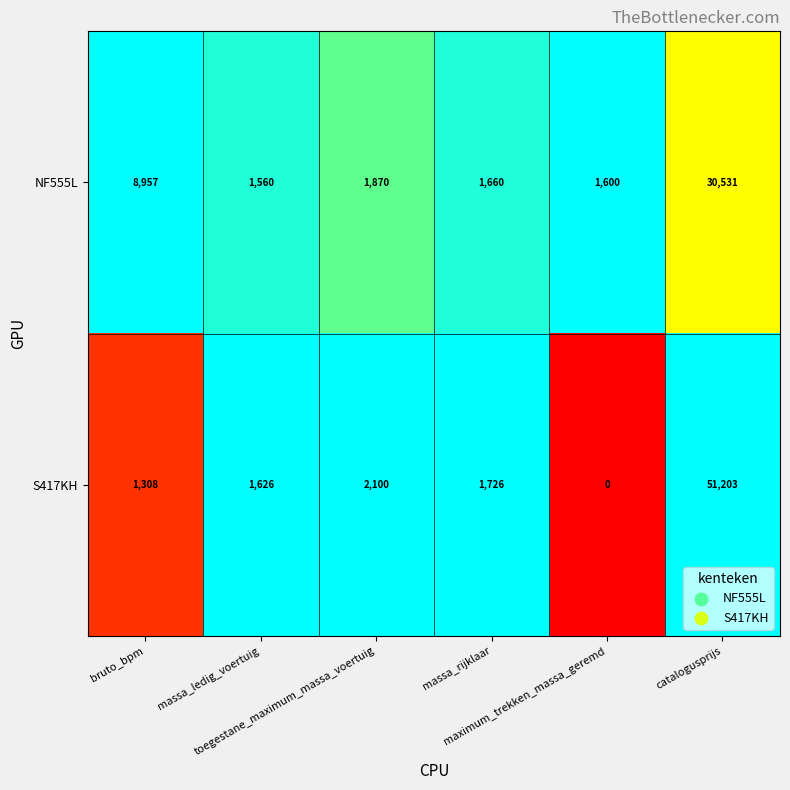

How many distinct data groups are displayed?

2